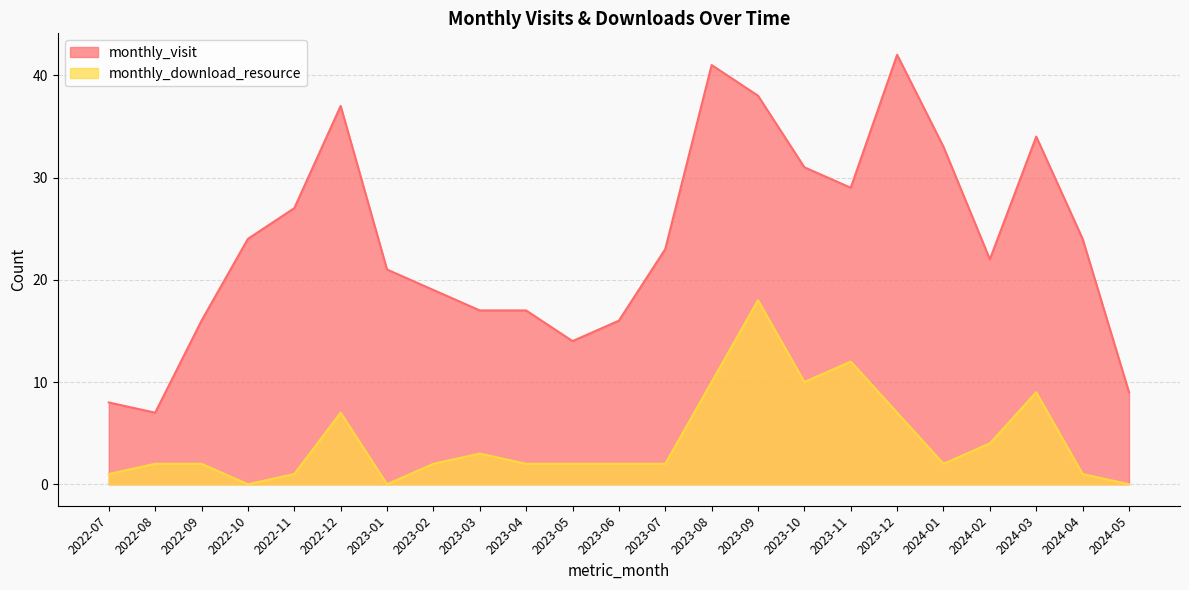

At which label does monthly_download_resource reach its peak?

2023-09